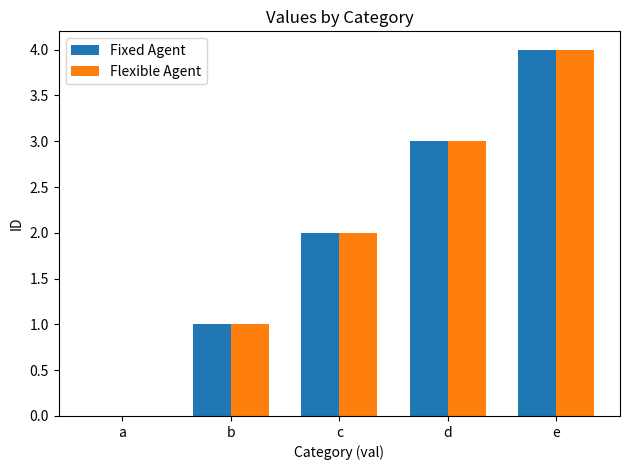

What is the sum of the Flexible Agent values at e and d?

7